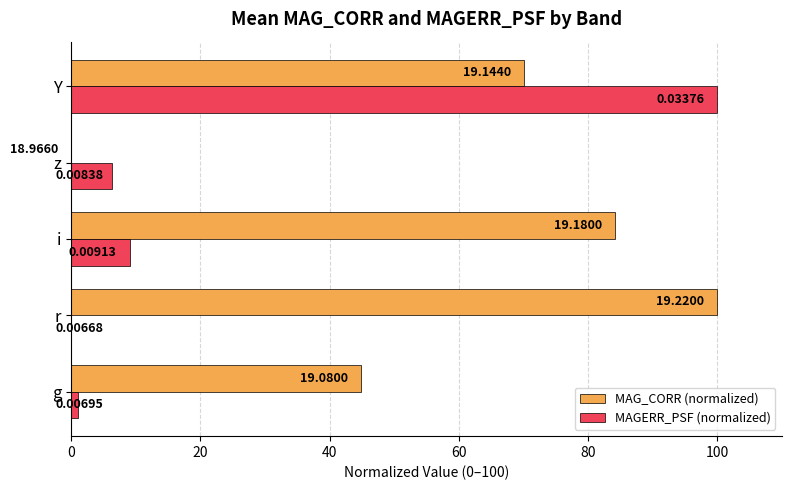

What is the sum of the MAG_CORR (normalized) values at Y and g?

115.0